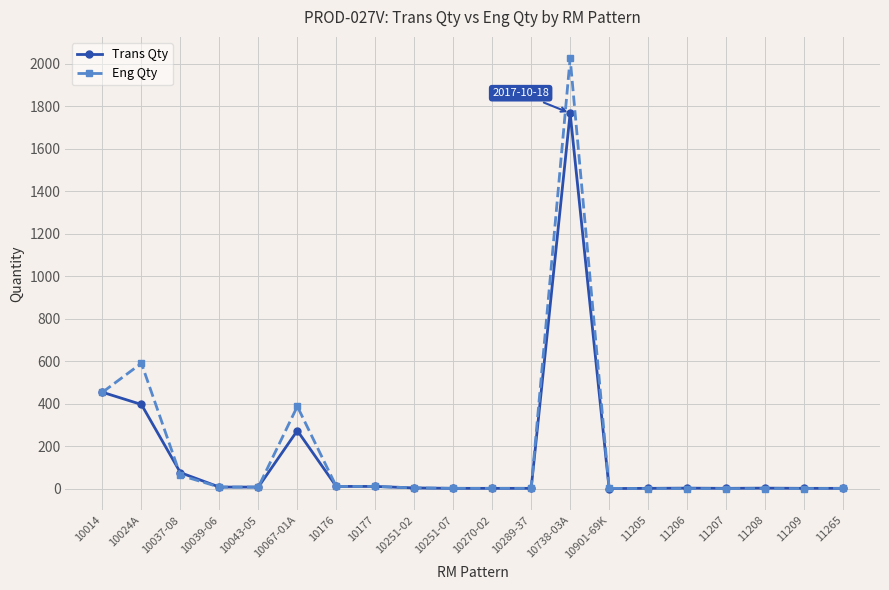

Where is Trans Qty nearest to the value 884?

10014